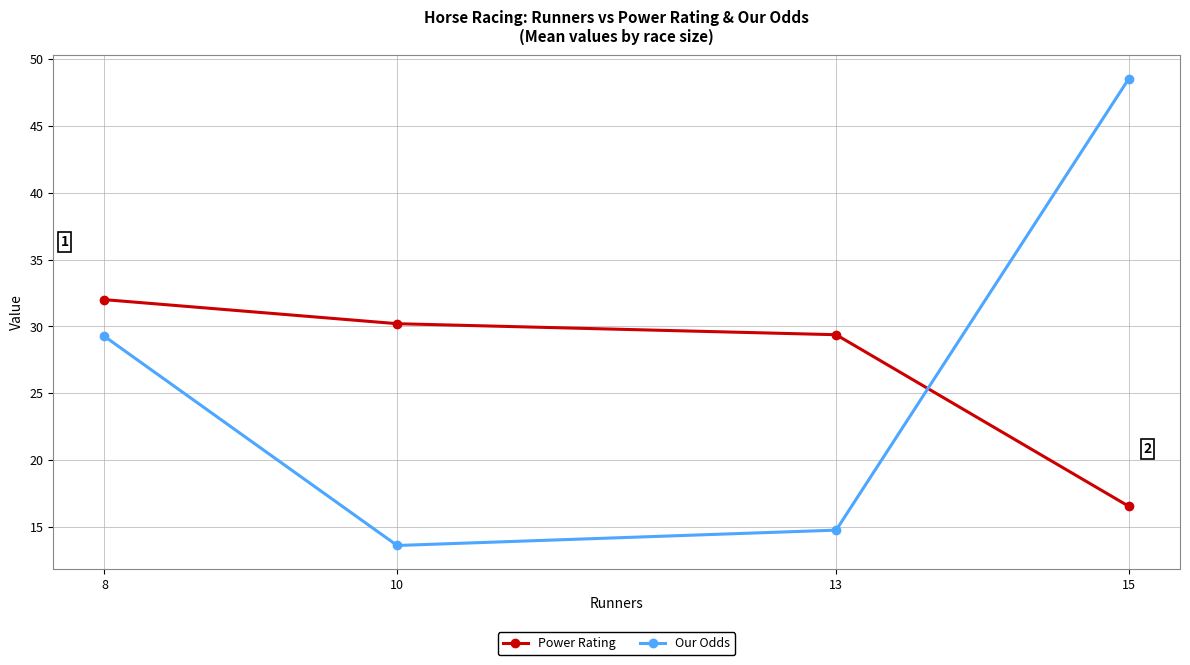

How many interior local valleys does the Our Odds series have?

1